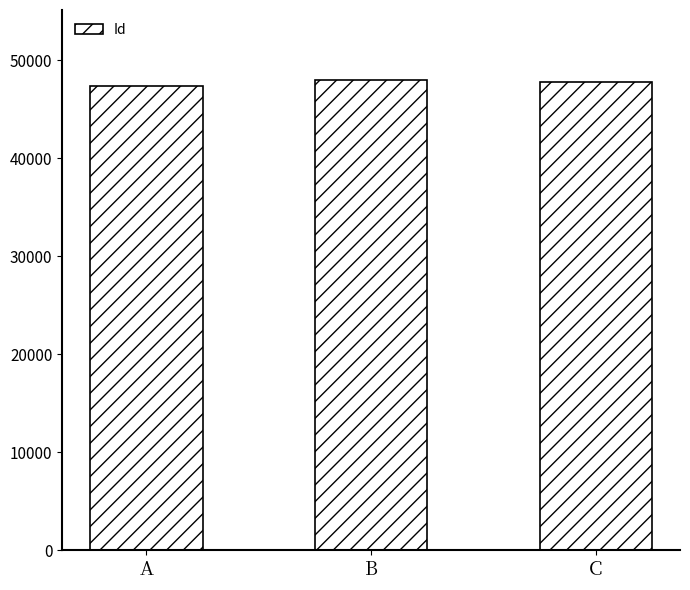

Are the bars horizontal?

No